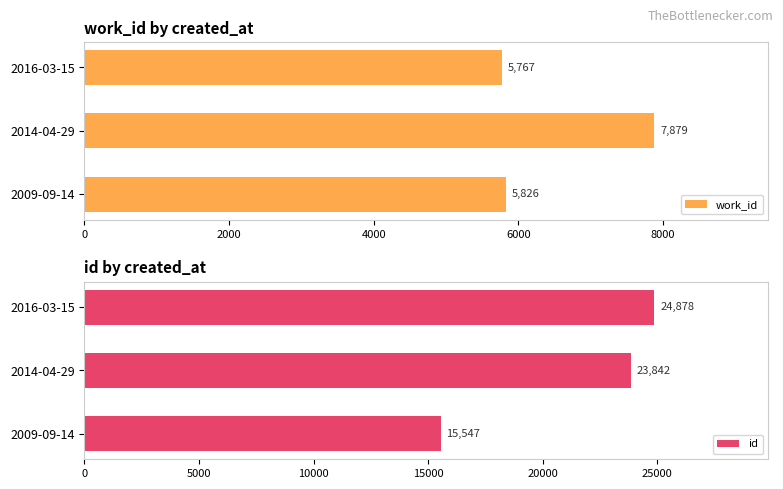

What is the difference between the maximum and second lowest values in the work_id series?

2053